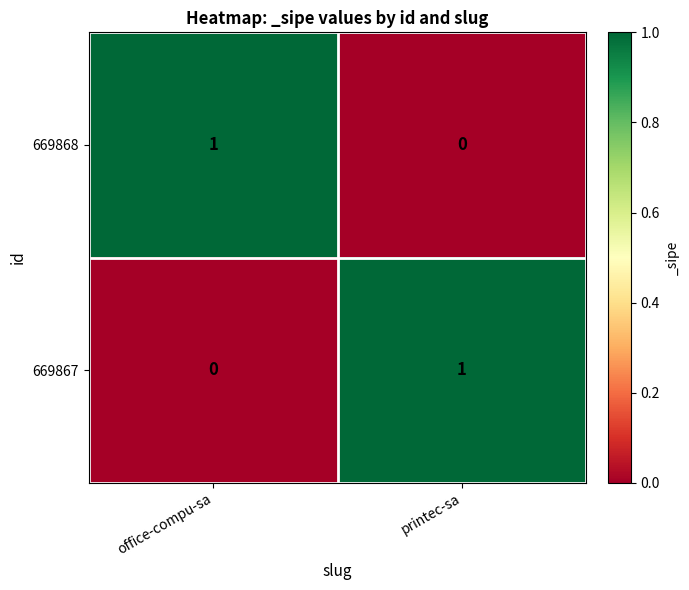

List the labels in order of 669868 value, largest first.

office-compu-sa, printec-sa